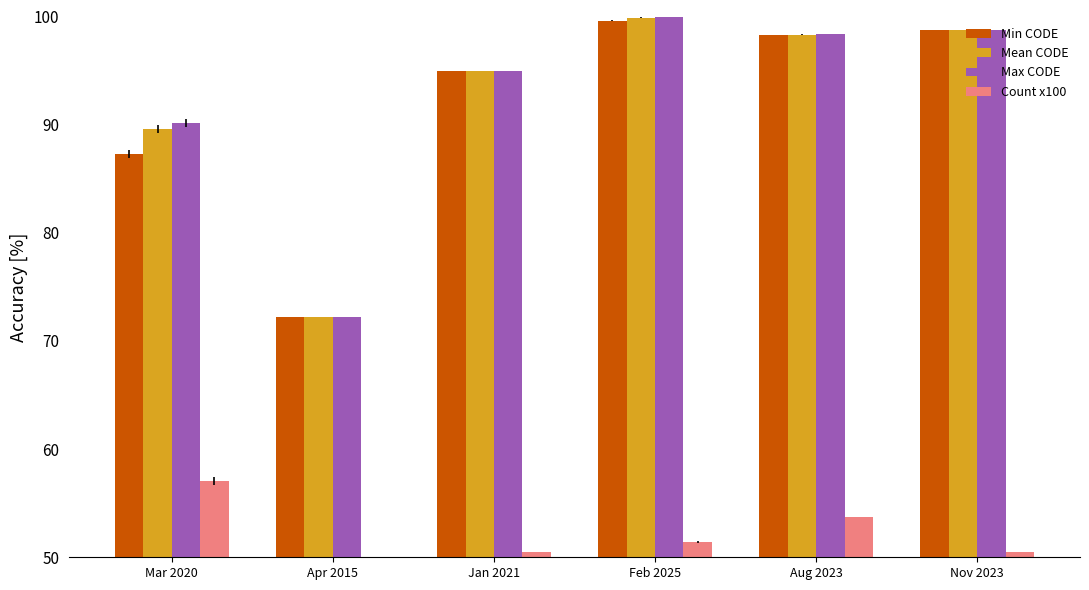

Are the bars grouped side by side (vs. stacked)?

Yes